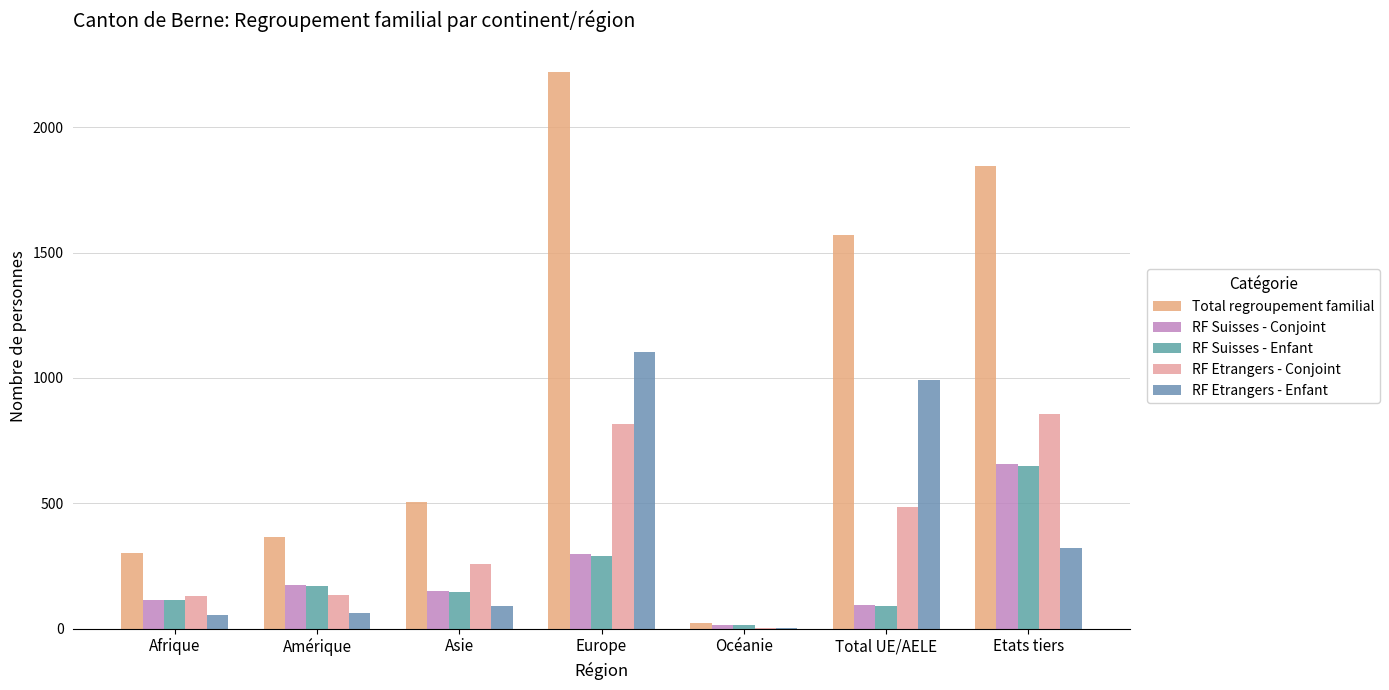

What is the average value of the RF Etrangers - Enfant series?

375